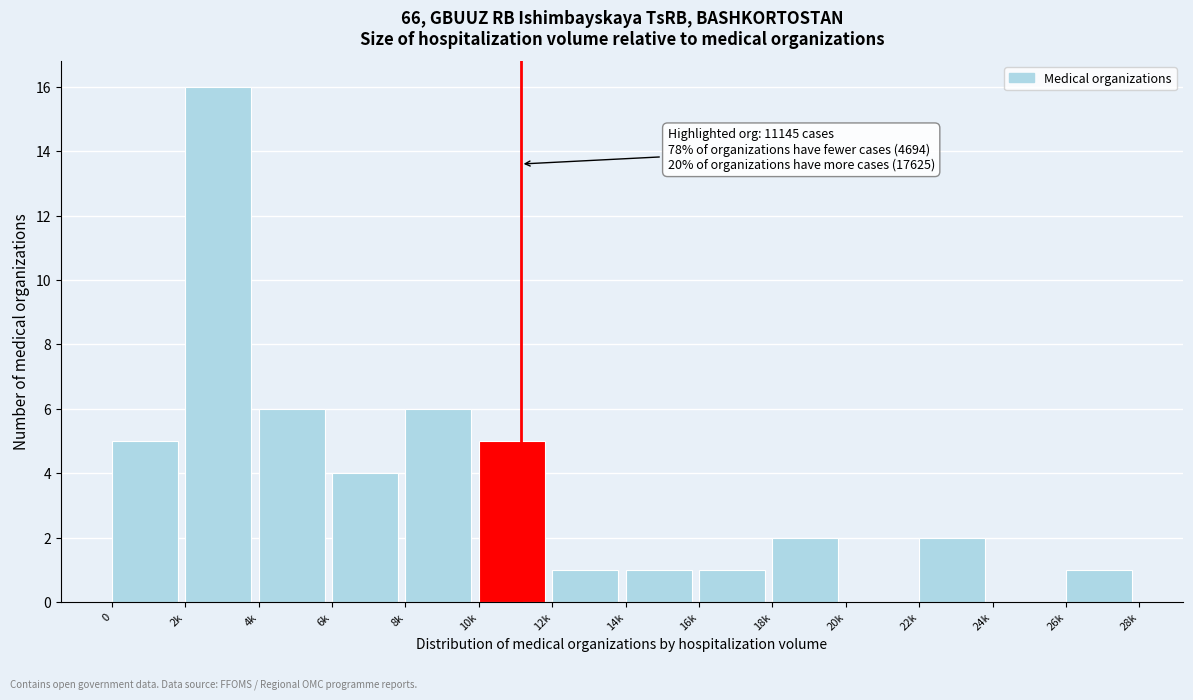

Reading left to right, list all the values displayed in this chart.

0=5	2k=16	4k=6	6k=4	8k=6	10k=5	12k=1	14k=1	16k=1	18k=2	20k=0	22k=2	24k=0	26k=1